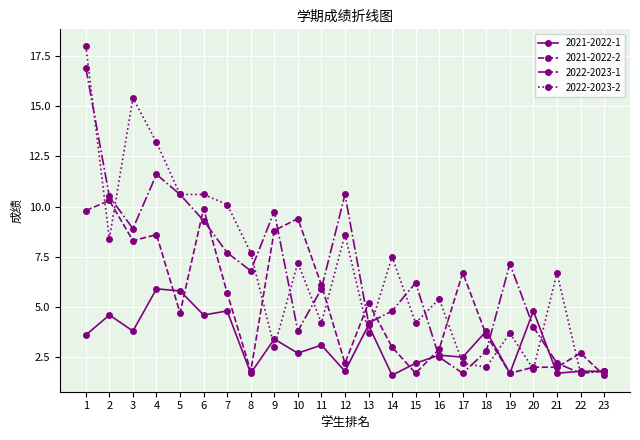

What is the sum of all 2022-2023-2 values?

157.8